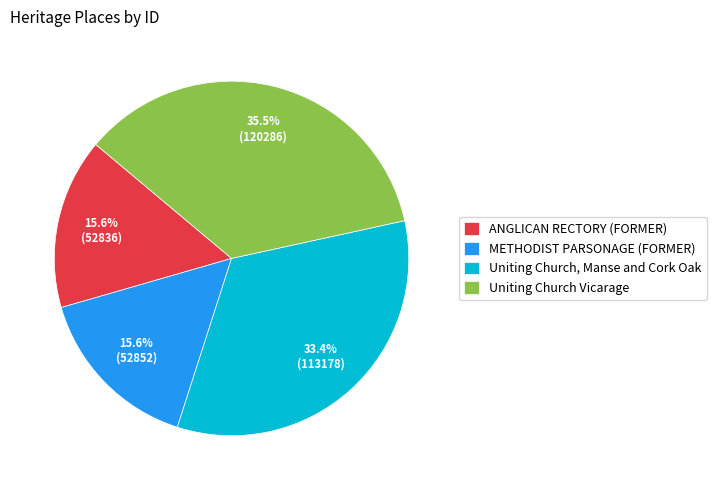

What percentage is NOT represented by METHODIST PARSONAGE (FORMER)?

84.4%